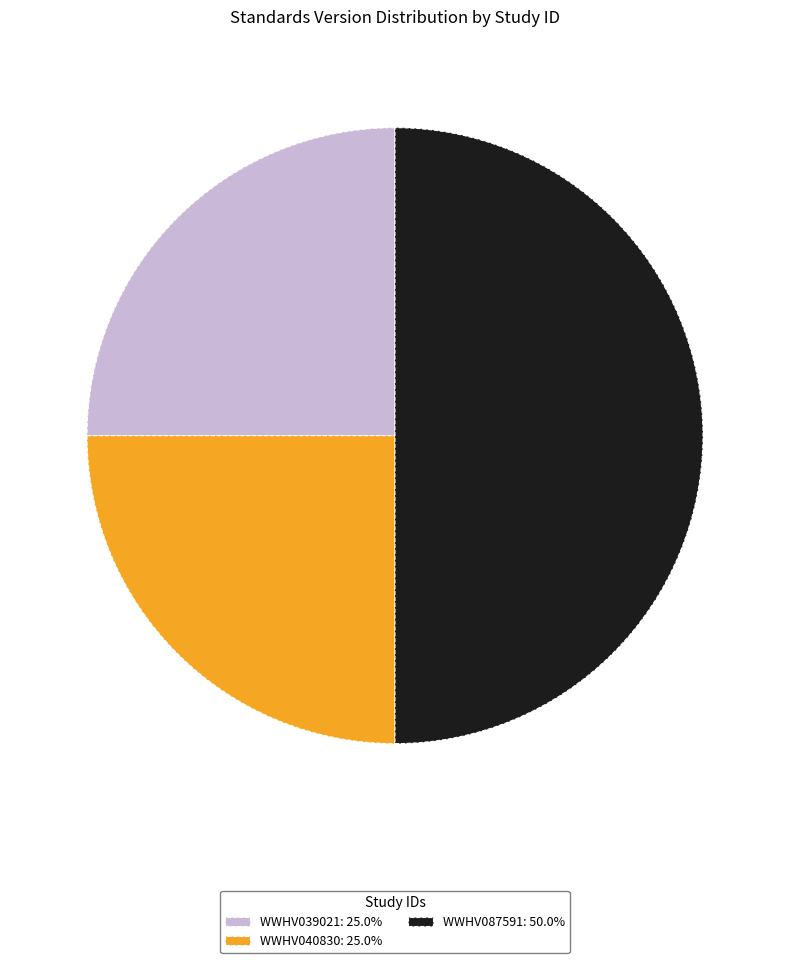

Combined, do WWHV087591: 50.0% and WWHV039021: 25.0% account for over 50%?

Yes